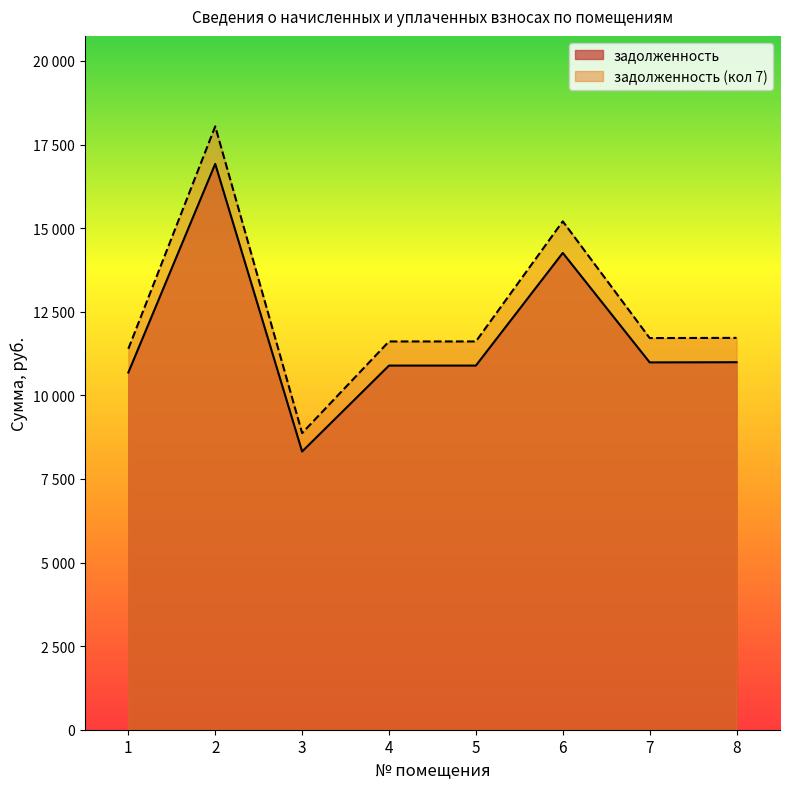

The задолженность (кол 7) series shows 27546.8 at 2. True or false?

False